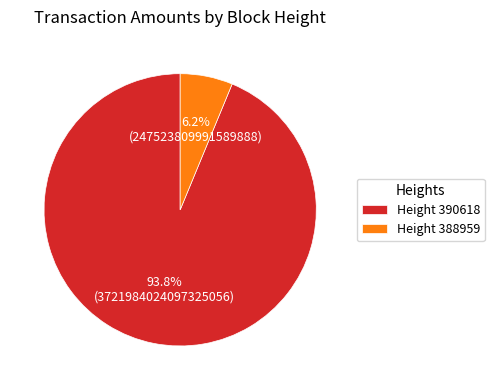

What portion of the pie excludes Height 390618?

6.2%